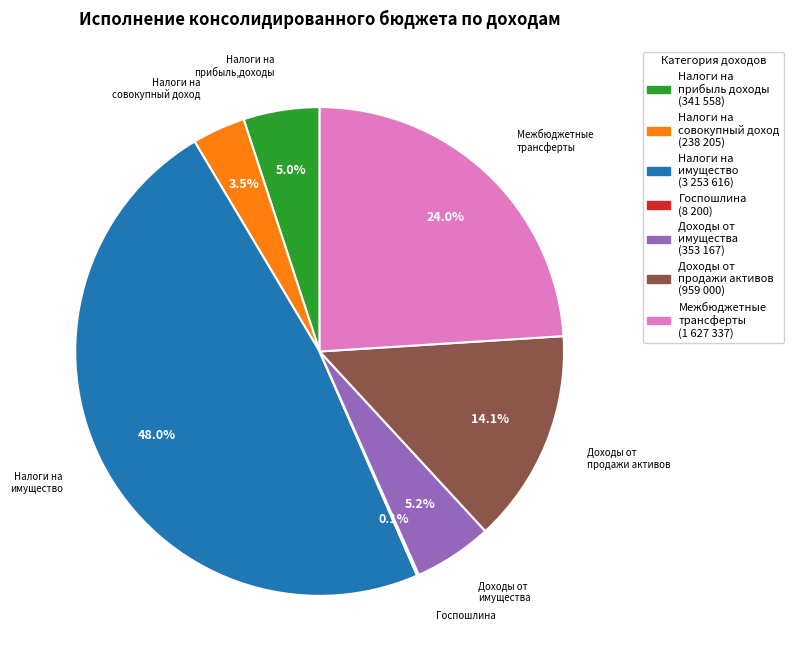

Does any single category account for the majority?

No